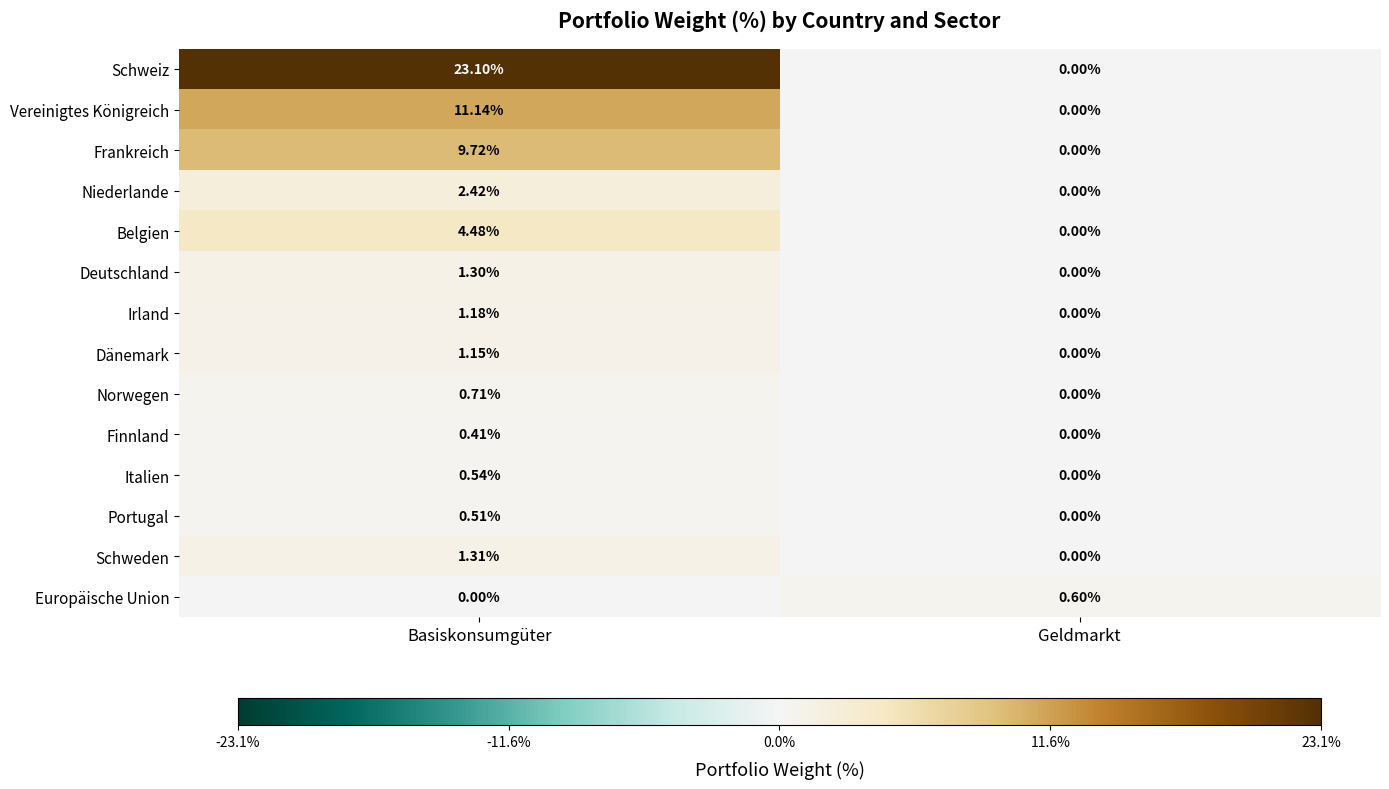

Which series changed the most between Basiskonsumgüter and Geldmarkt?

Schweiz